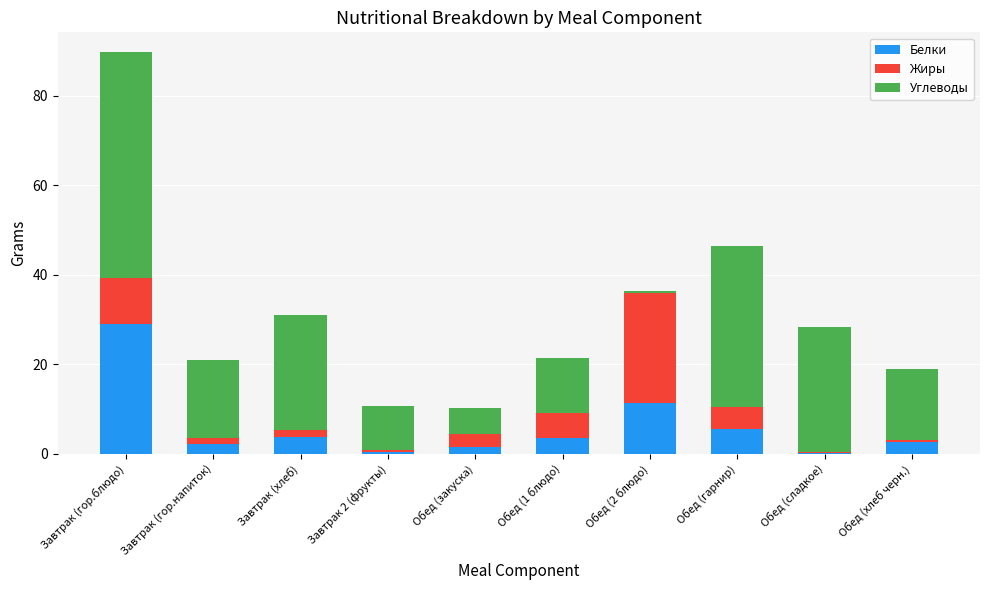

What is the total value across all series at Завтрак (гор.блюдо)?

89.7